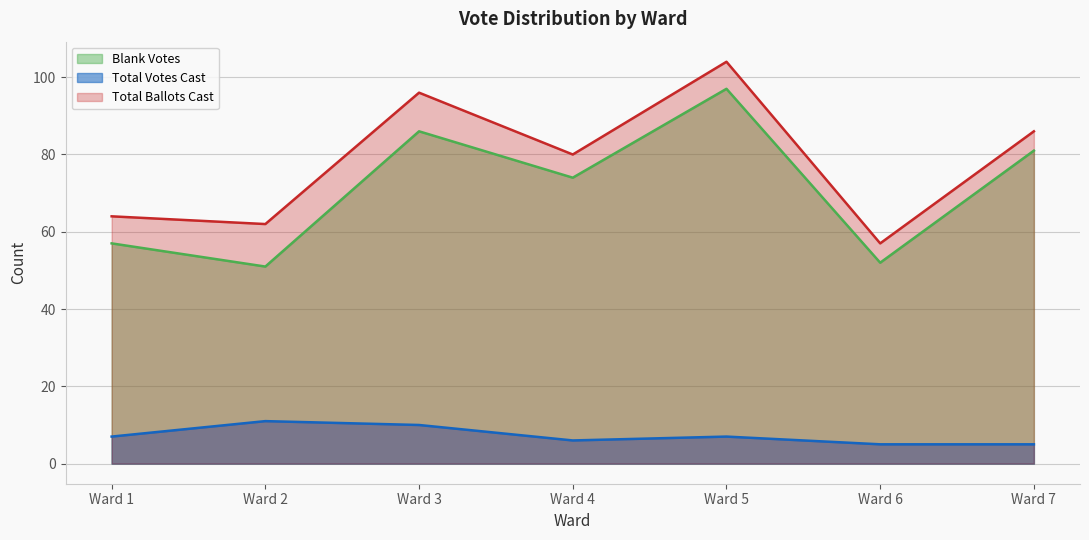

At which label is Total Votes Cast closest to 8?

Ward 1